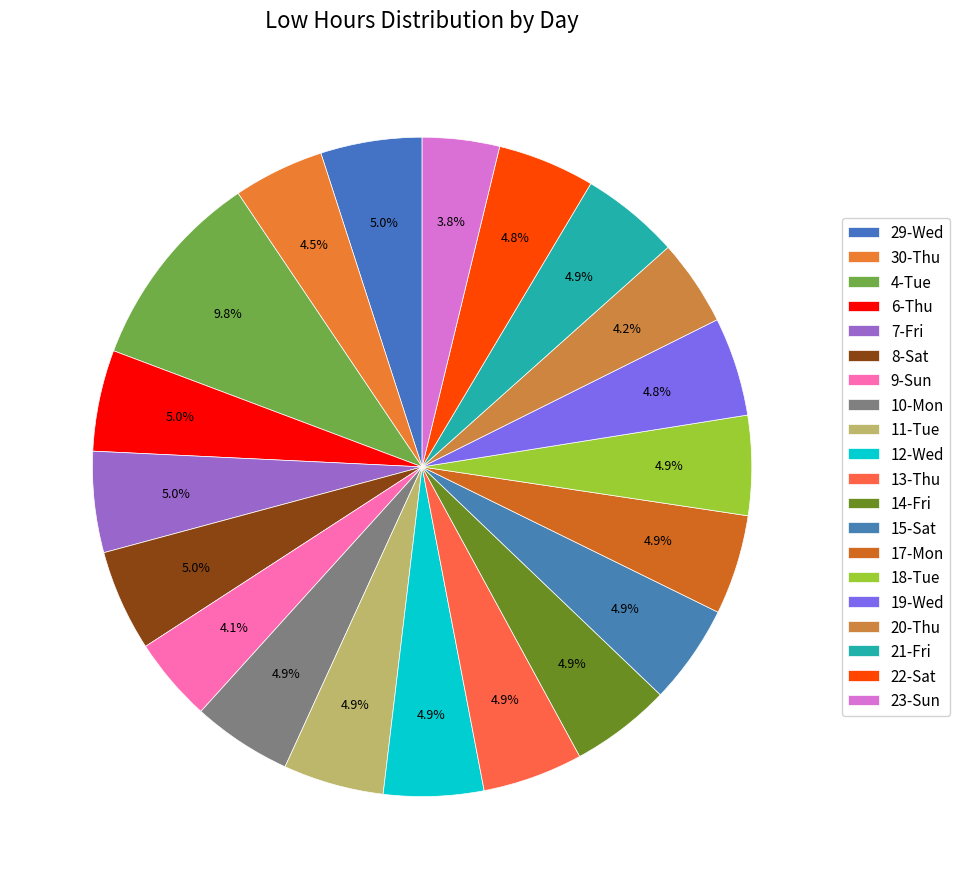

Rank the categories by value from lowest to highest.

23-Sun, 9-Sun, 20-Thu, 30-Thu, 22-Sat, 19-Wed, 21-Fri, 10-Mon, 15-Sat, 18-Tue, 17-Mon, 12-Wed, 13-Thu, 14-Fri, 11-Tue, 7-Fri, 29-Wed, 6-Thu, 8-Sat, 4-Tue